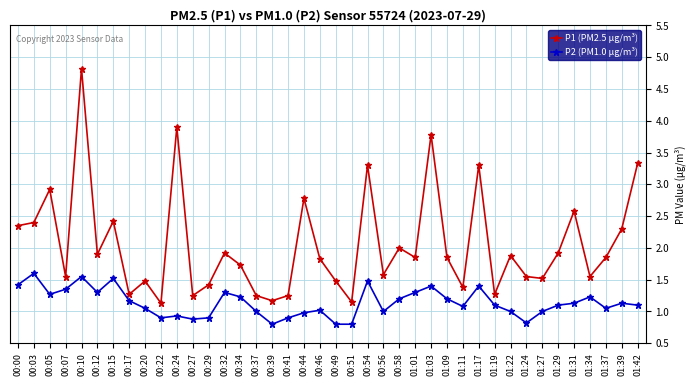

Is this an area chart (filled region under the line)?

No